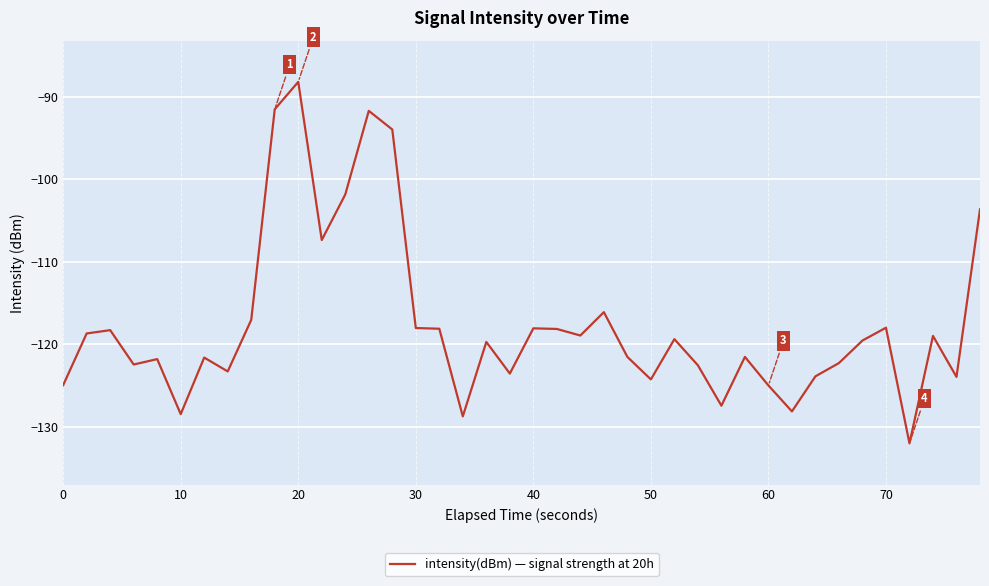

What is the difference between the maximum and minimum values?

43.8